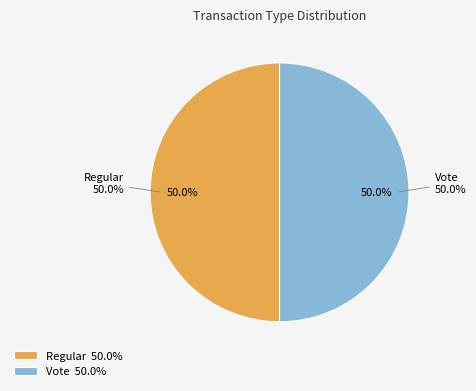

Count the number of slices in the pie.

2